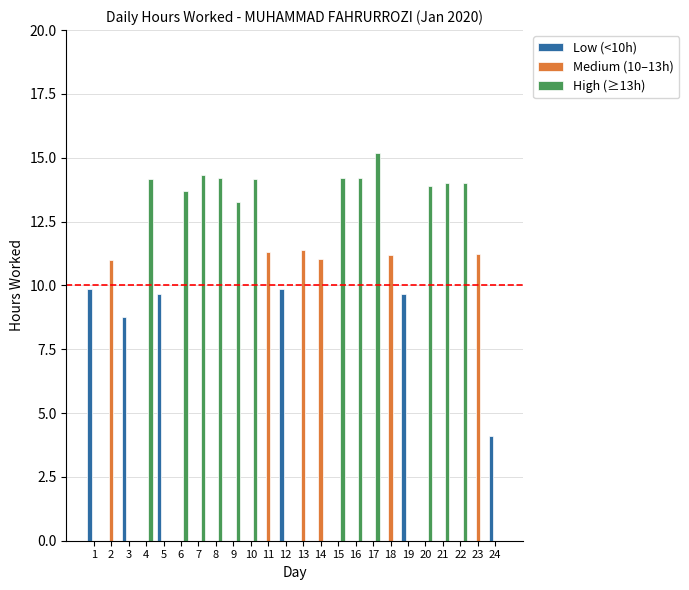

How many groups of bars are there?

24